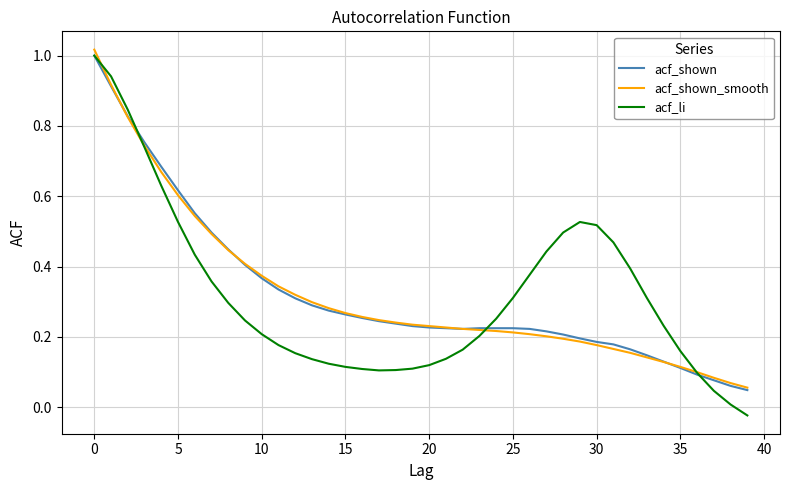

At how many categories does at least one series exceed 0?

40